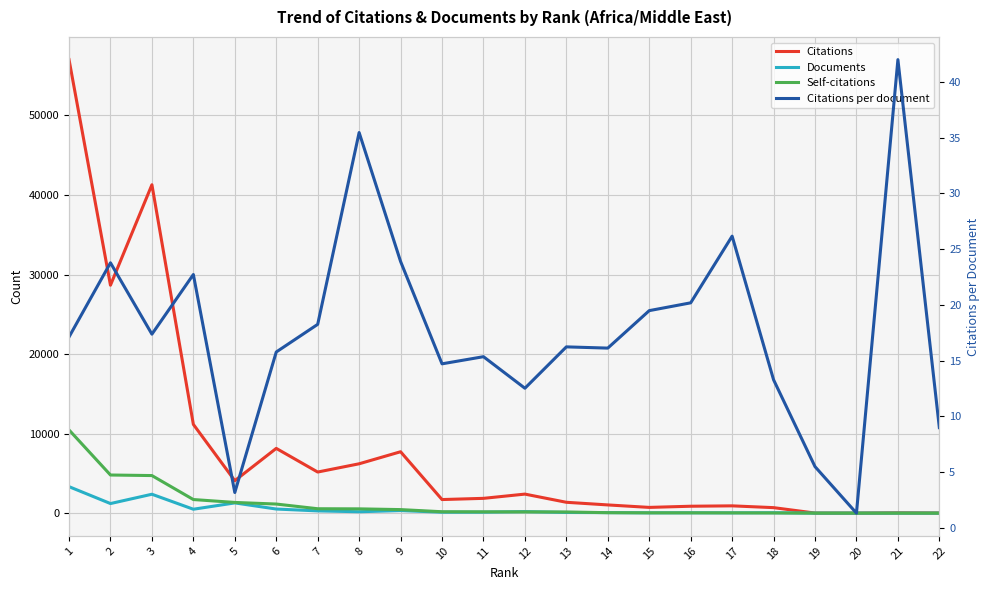

How many interior local valleys does the Citations per document series have?

6